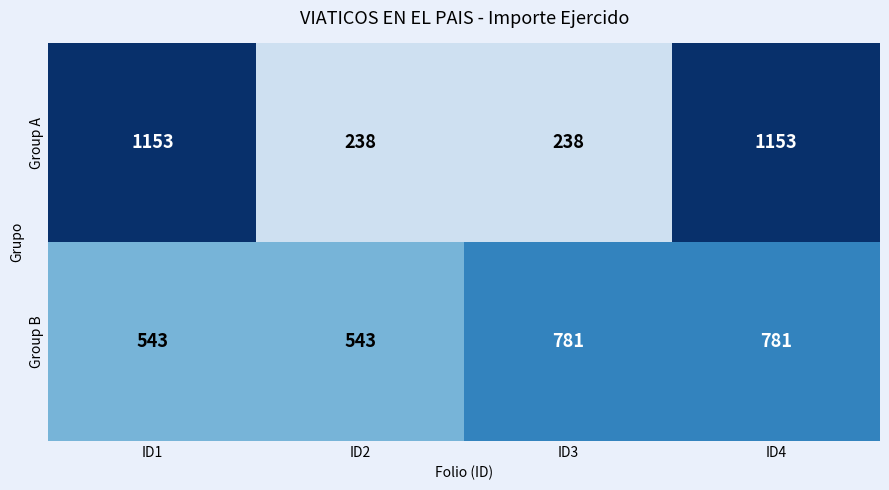

Reading right to left, extract all data points from this chart.

Group A: 1153	238	238	1153
Group B: 781	781	543	543